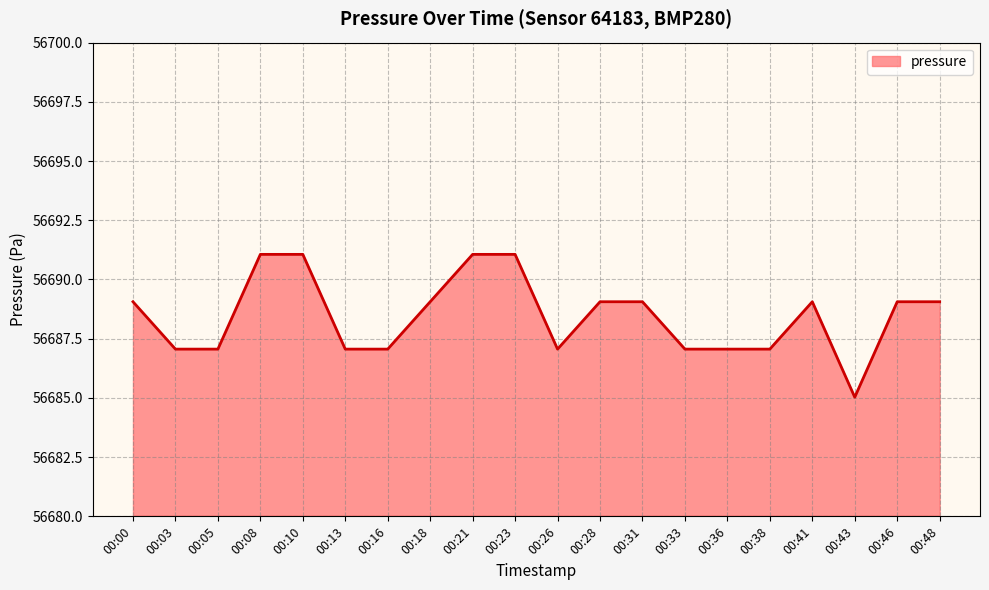

What is the difference between the values at 00:05 and 00:21?

4.0